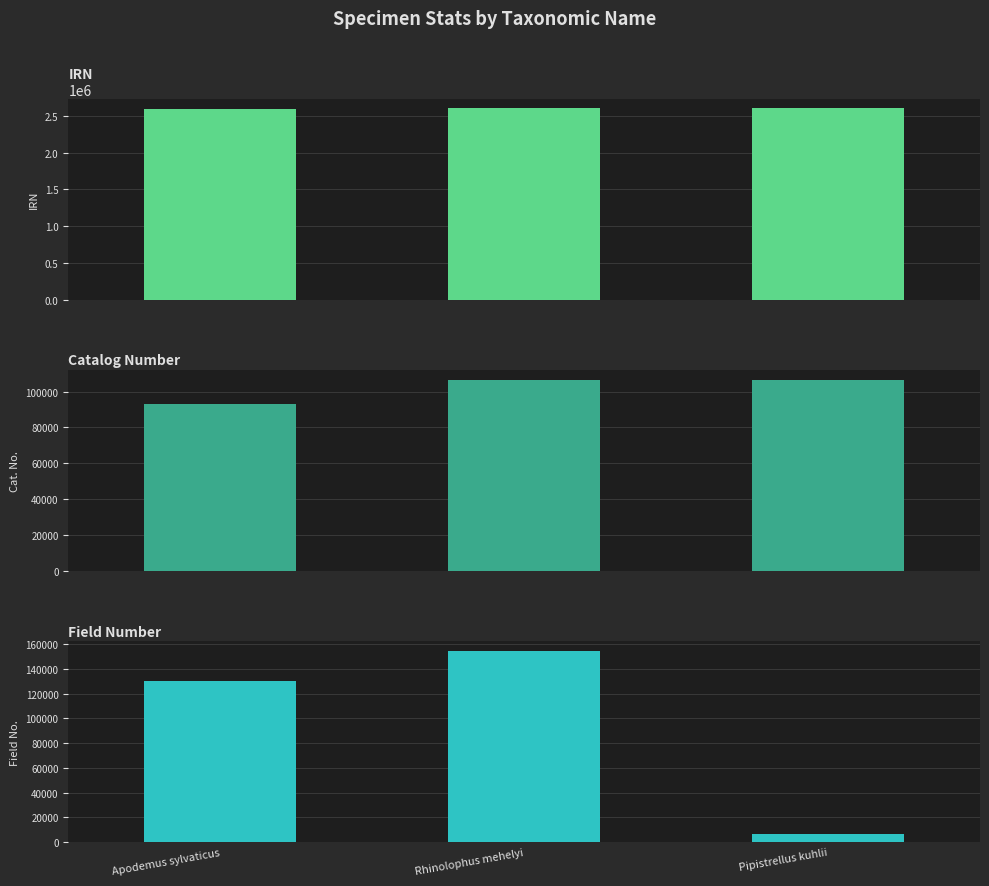

Which series has the widest spread of values?

Field Number